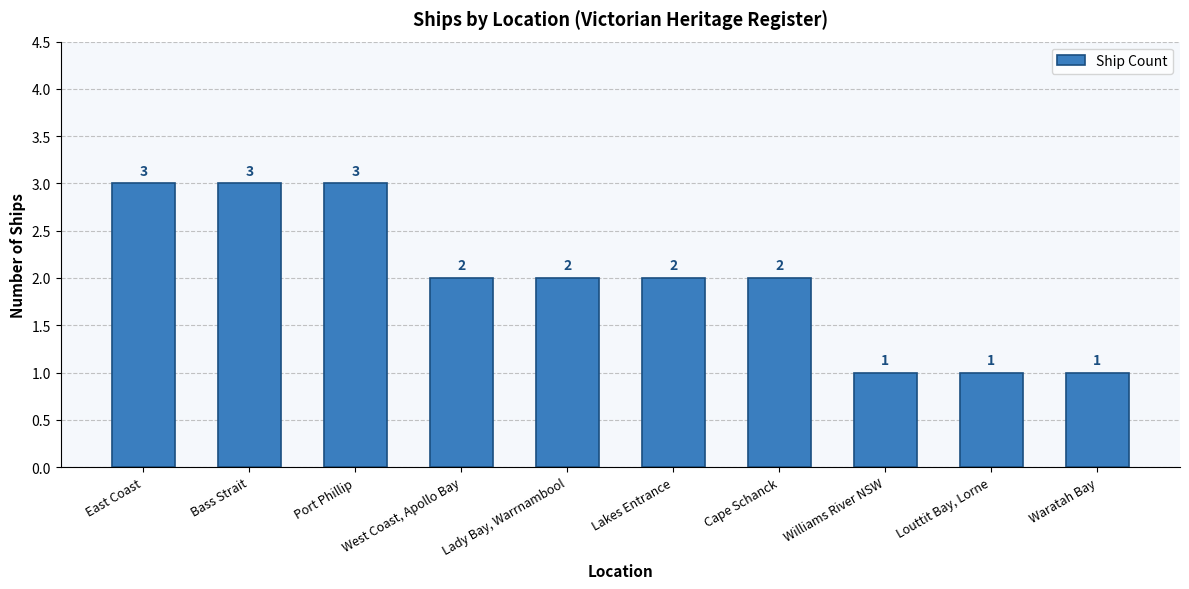

Where does the data first go above 2?

East Coast